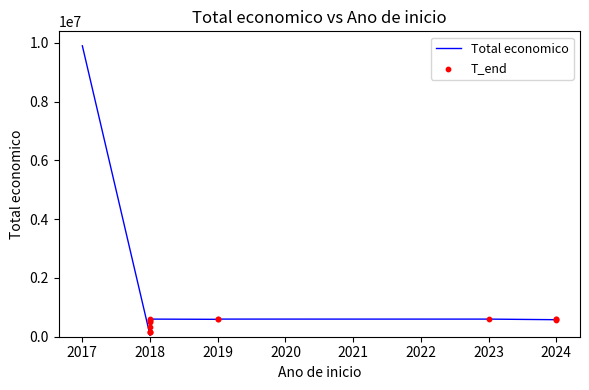

Approximately how many times larger is the value at 12 compared to 4?

1.0